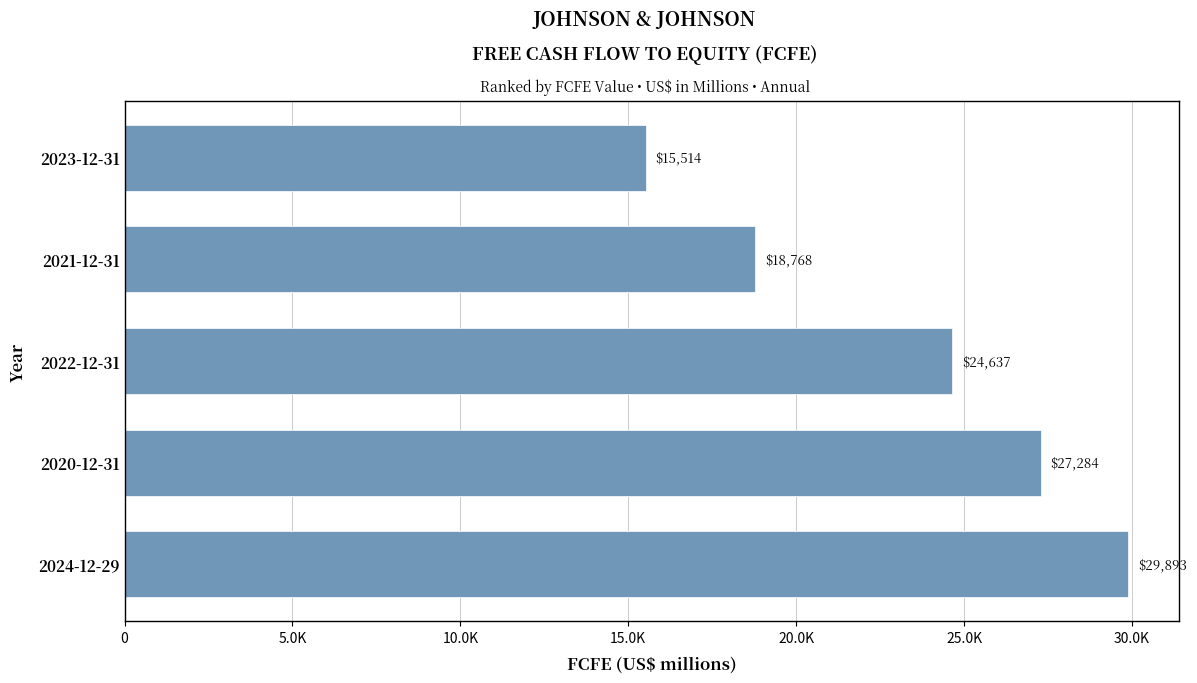

What is the difference between the maximum and second lowest values?

11125